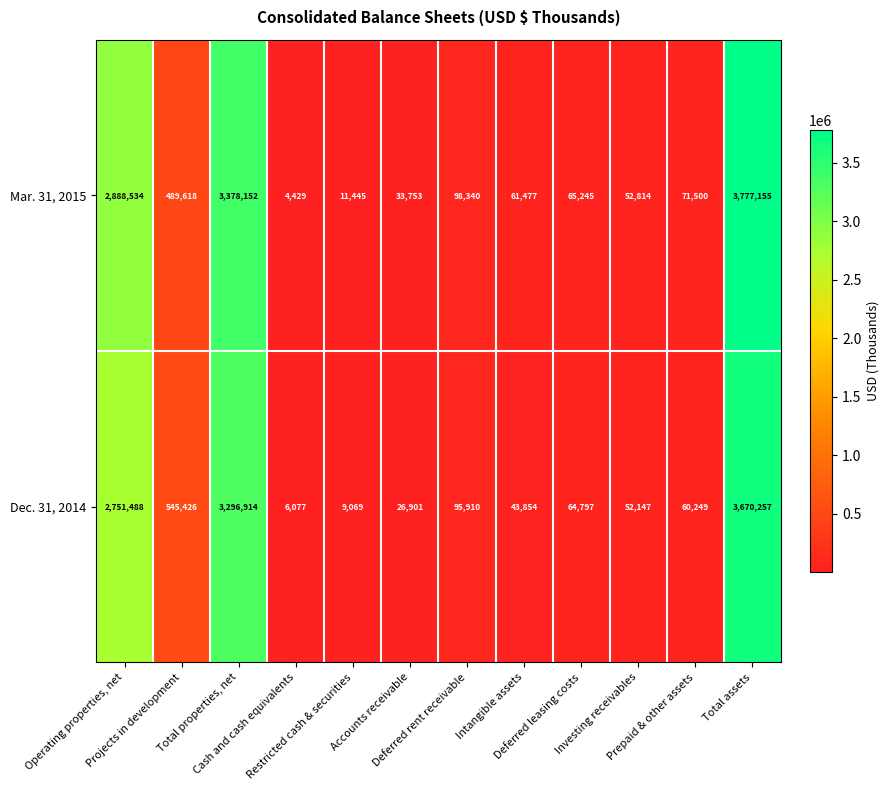

What is the difference between the maximum and minimum values in the Mar. 31, 2015 series?

3772726